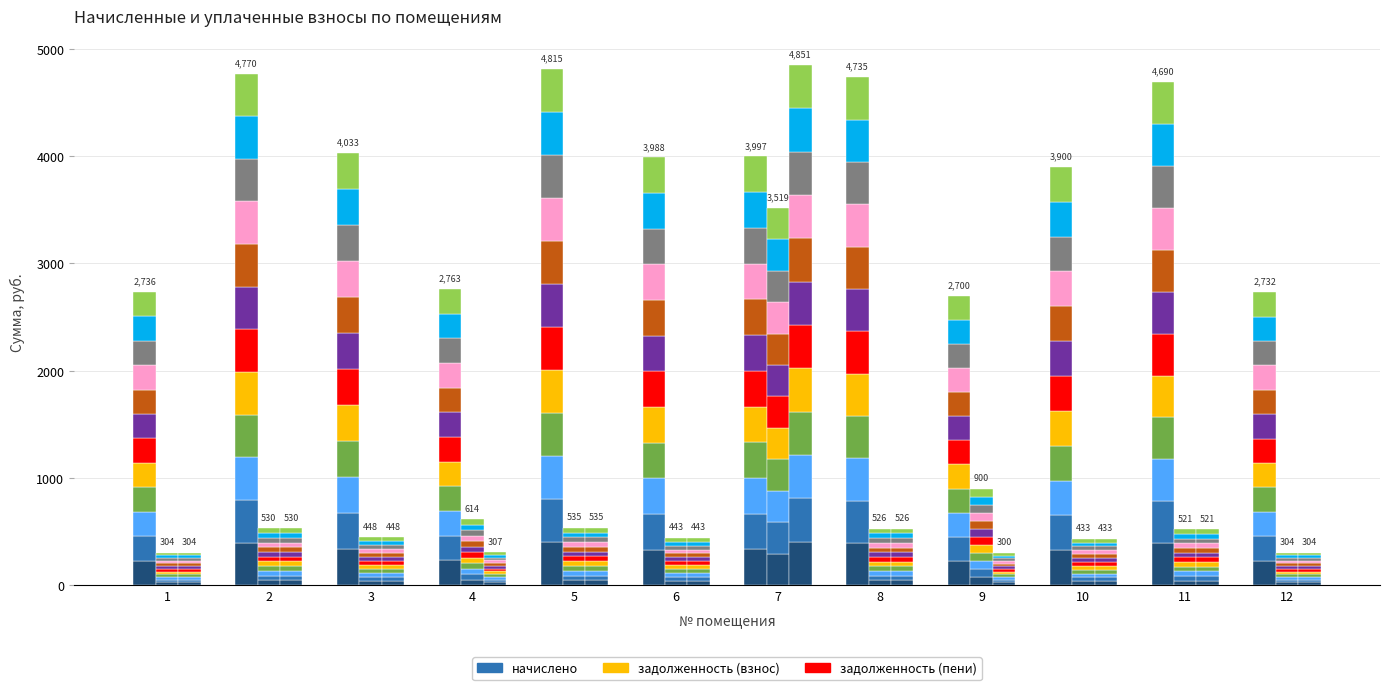

At which label does задолженность (пени) reach its peak?

7